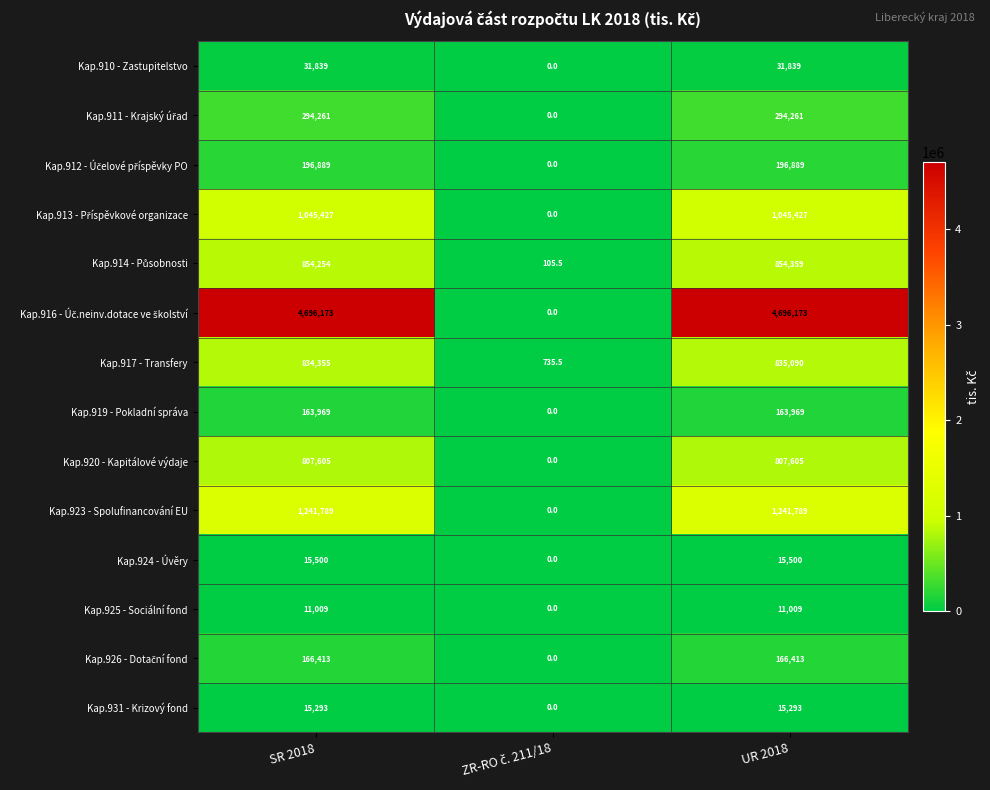

What is the average value of the Kap.919 - Pokladní správa series?

109312.7